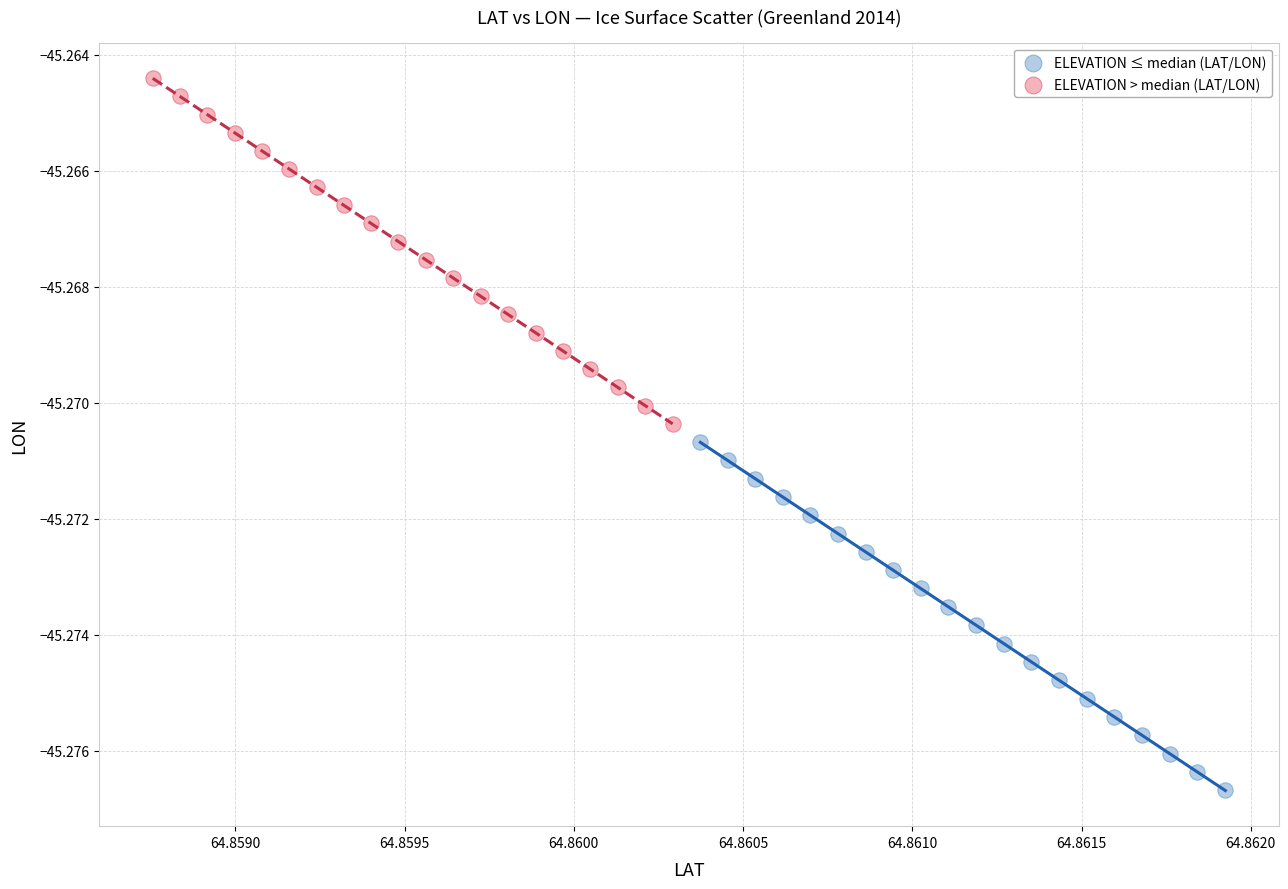

Which series contains the lowest Y value?

ELEVATION ≤ median (LAT/LON)